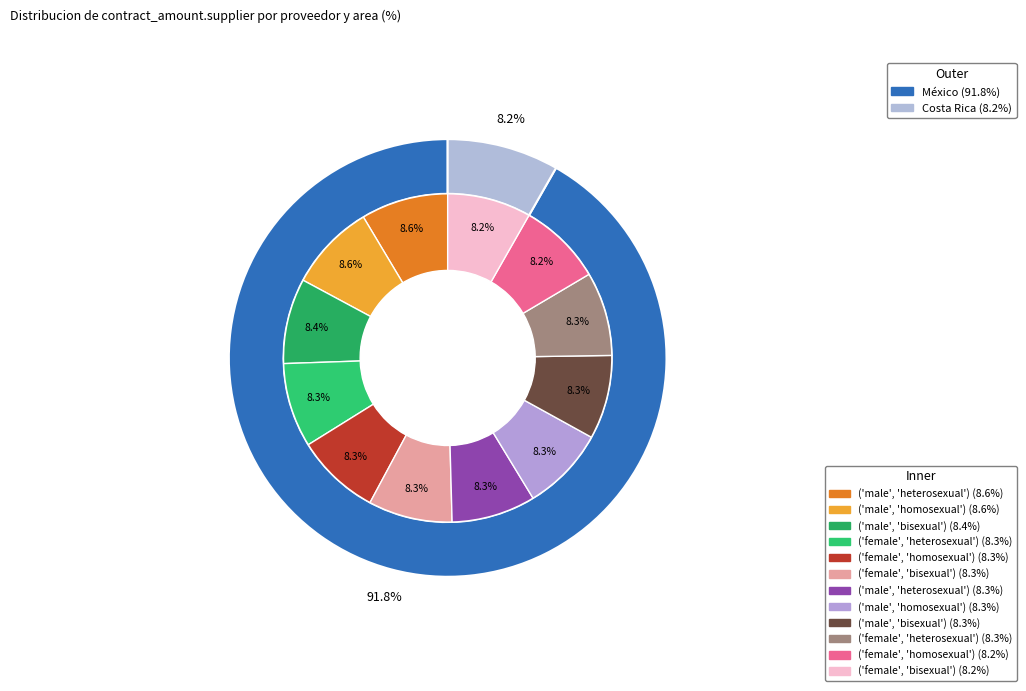

How many slices are in this pie chart?

12